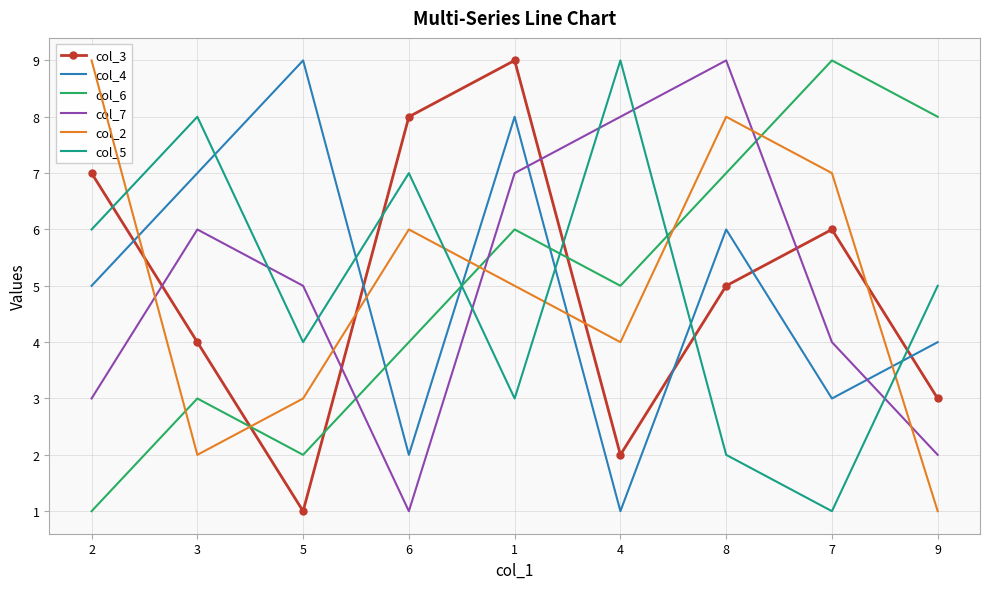

What is the spread (max minus min) of values at 4?

8